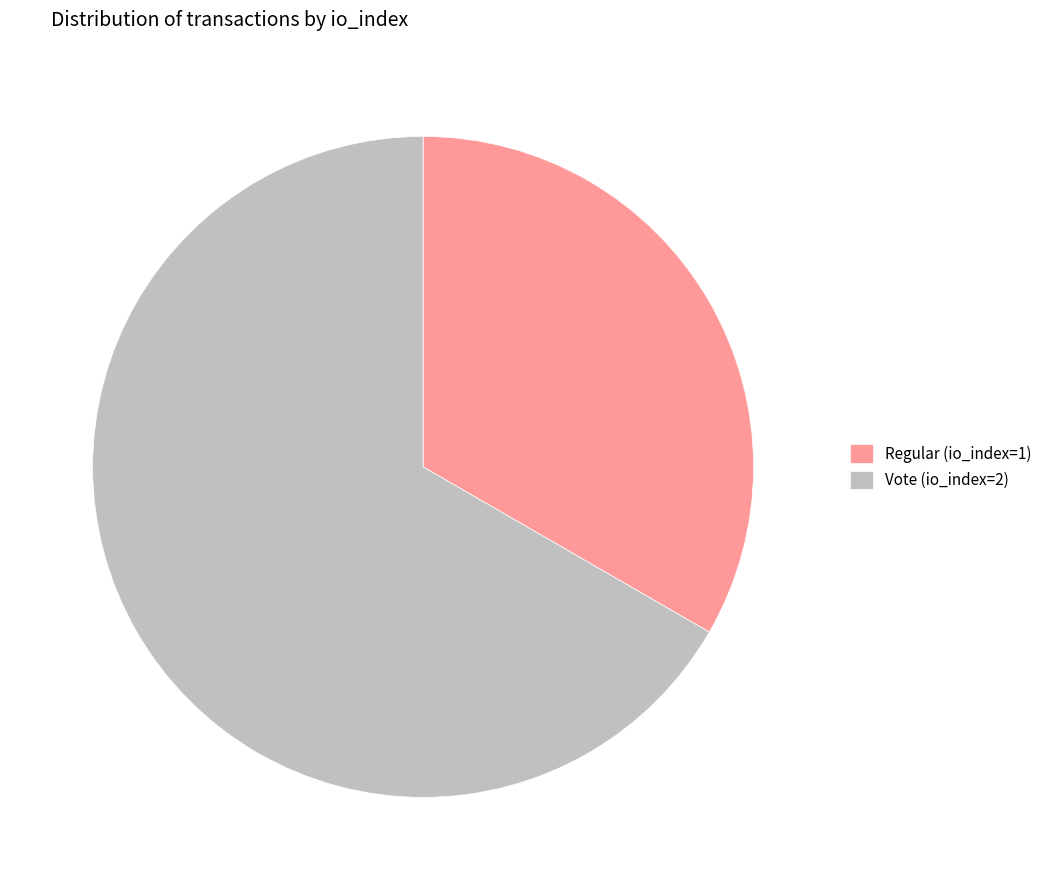

Which category accounts for the majority?

Vote (io_index=2)